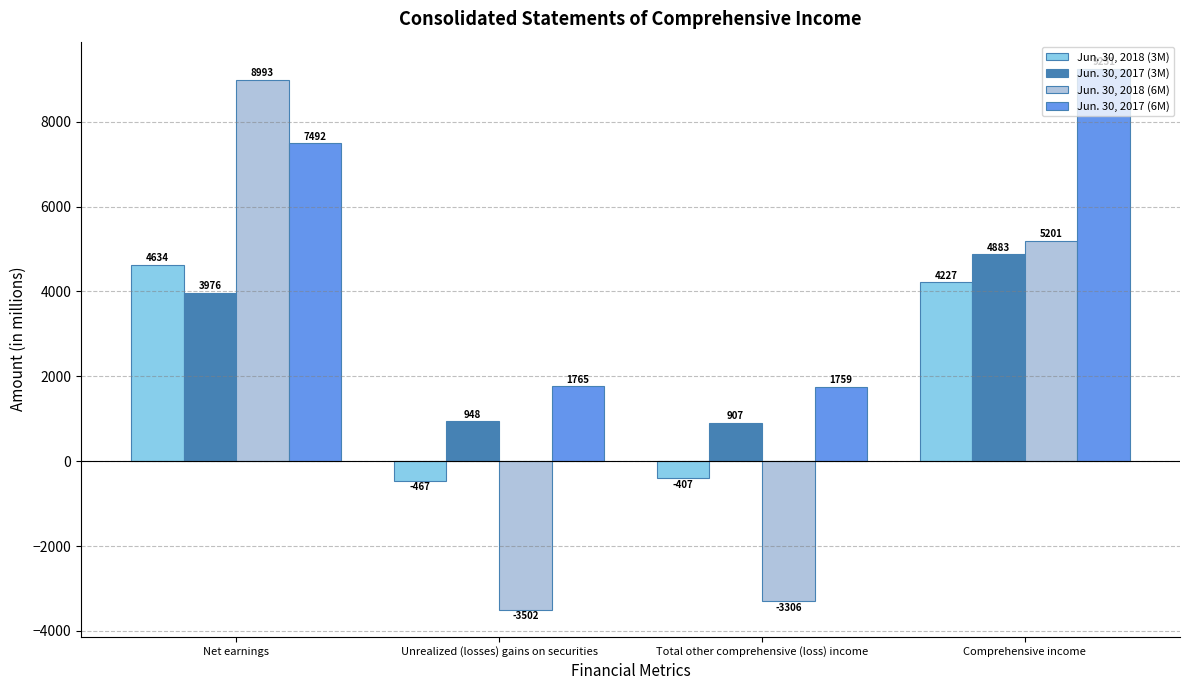

How many groups of bars are there?

4